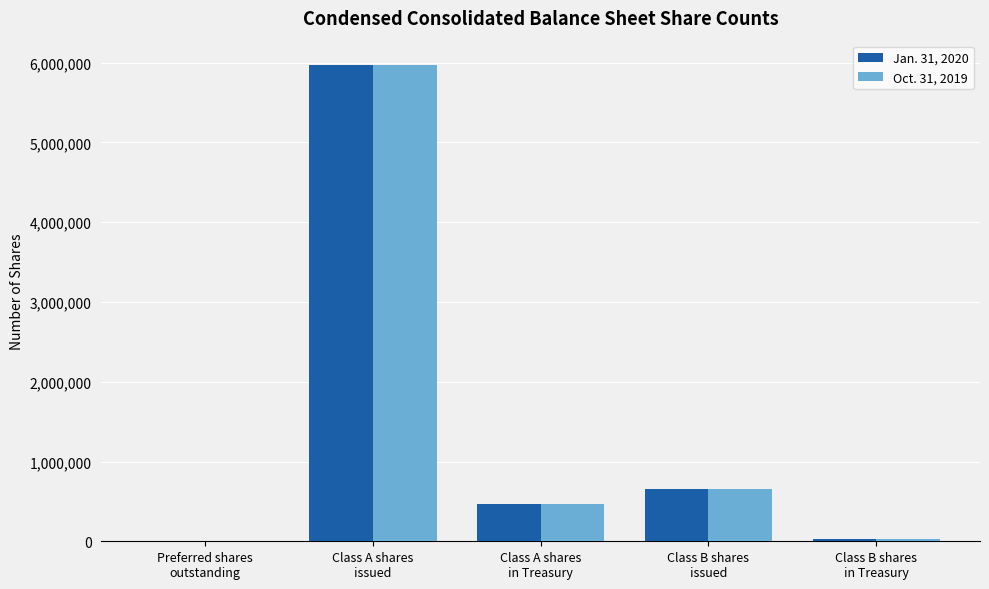

What is the maximum value shown in the chart?

5976731